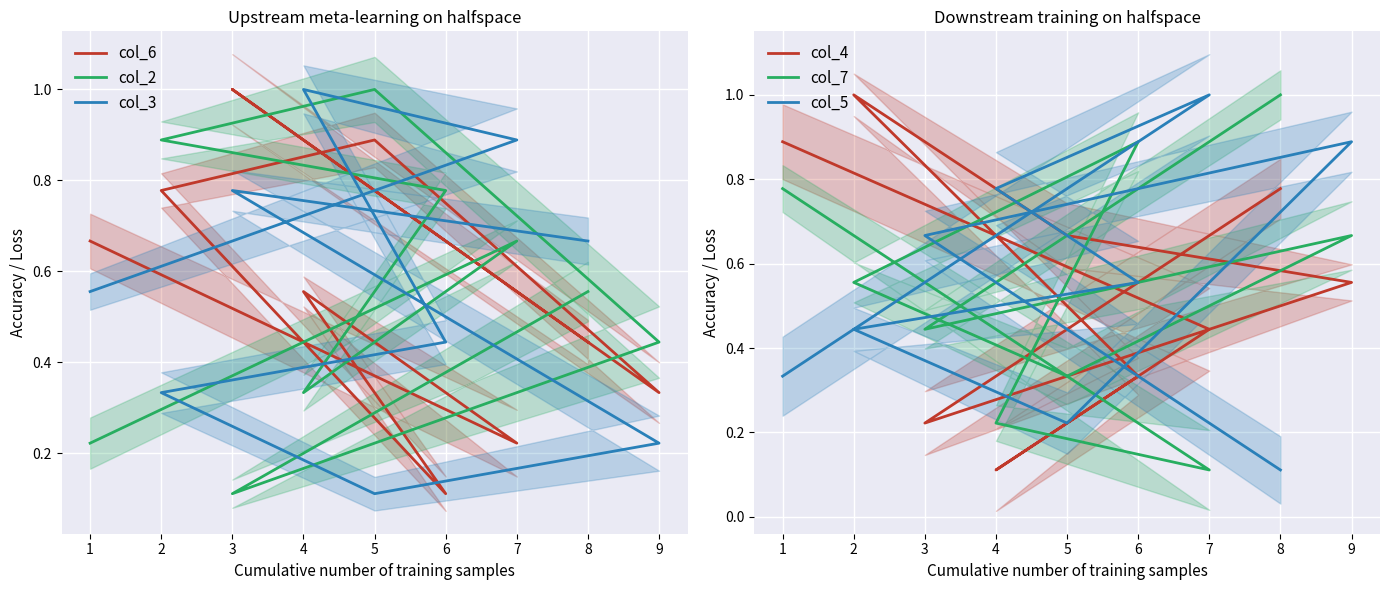

Is this an area chart (filled region under the line)?

No